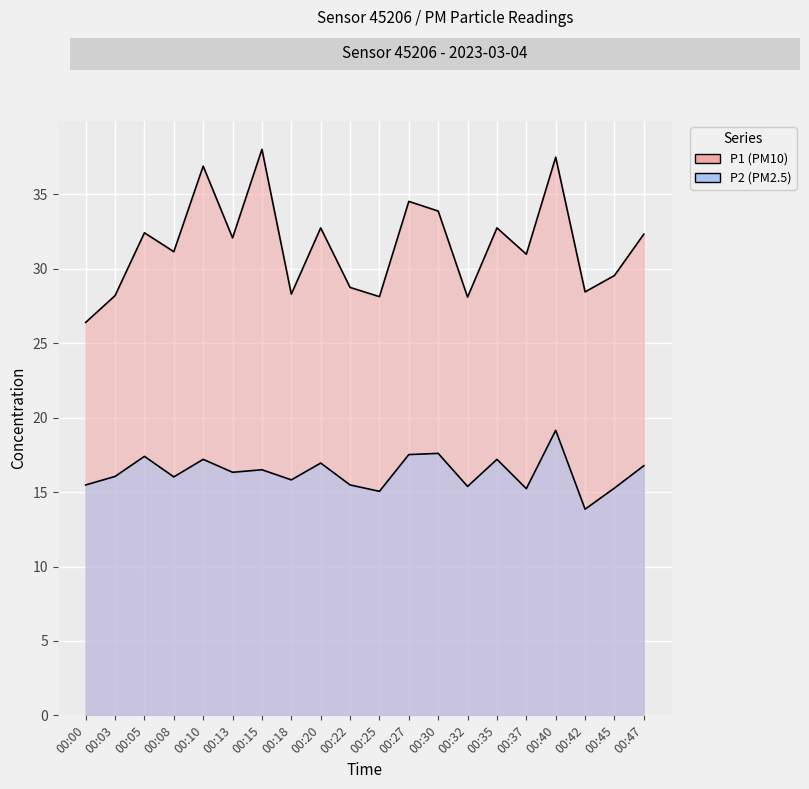

How many lines are shown in the chart?

2